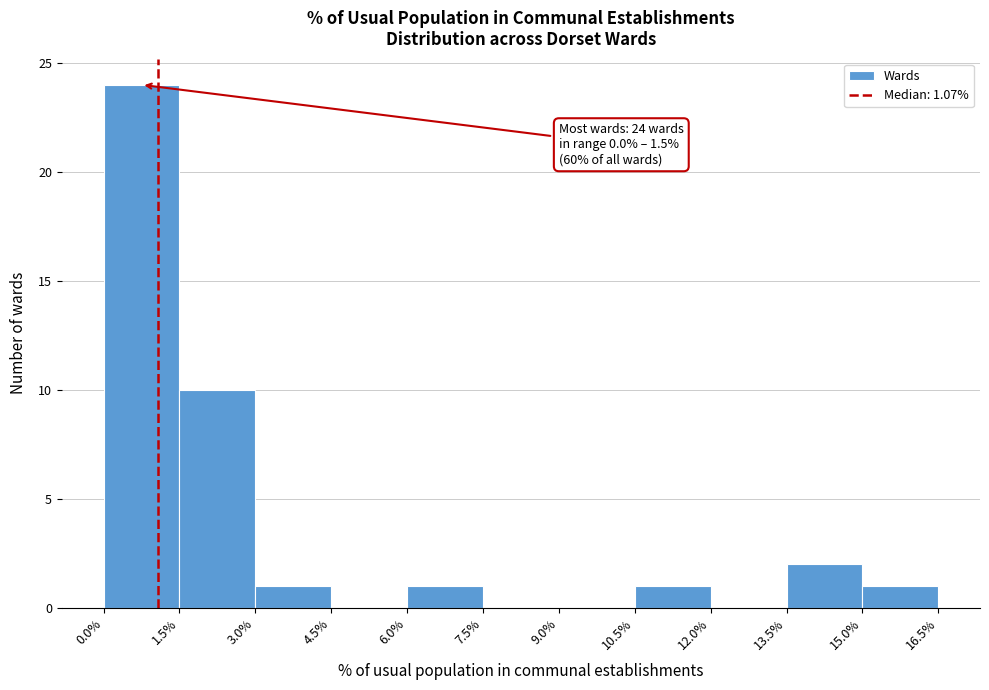

Which range on the x-axis has the tallest bar?

0.0% to 1.5%